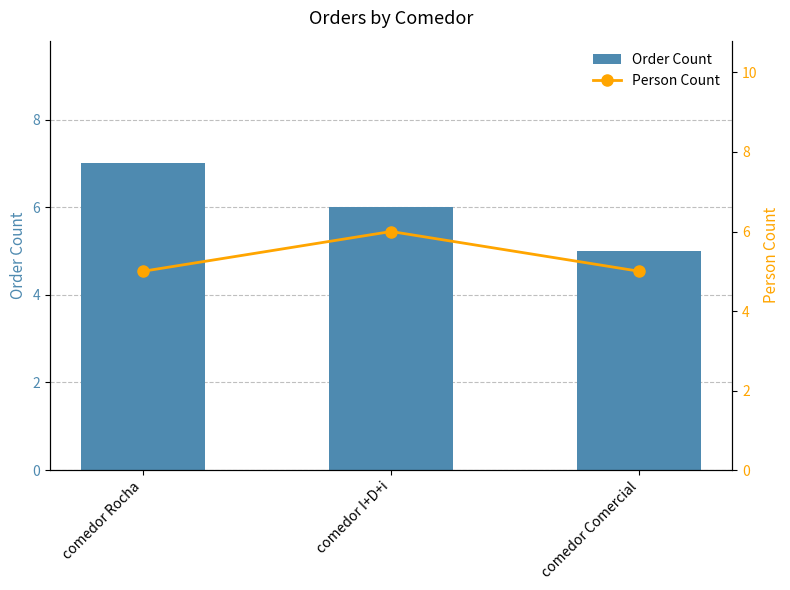

Reading left to right, extract all data points from this chart.

Order Count: 7	6	5
Person Count: 5	6	5